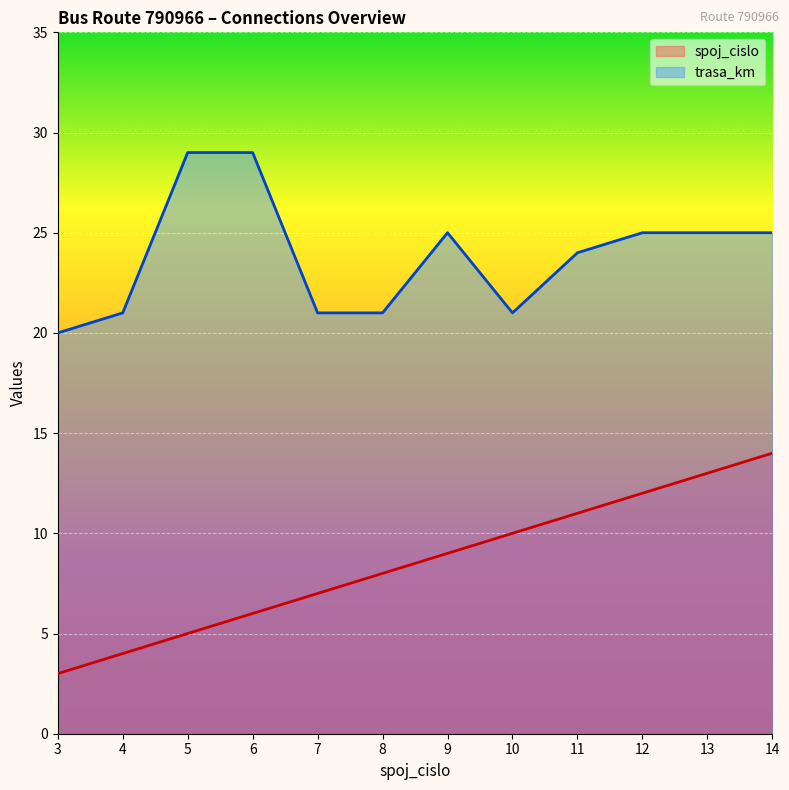

How many series are shown in this chart?

2